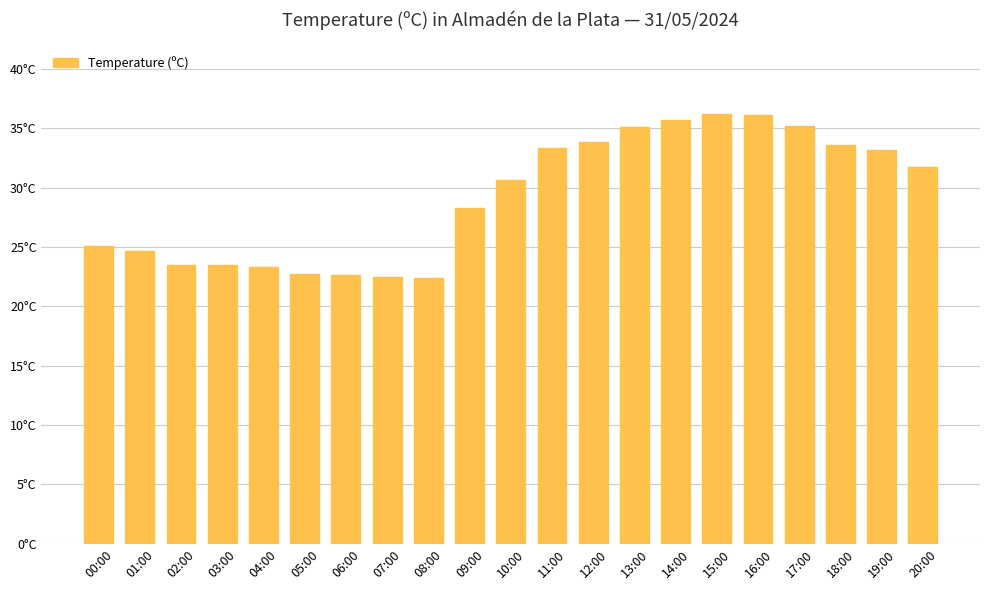

Rank the categories by value from highest to lowest.

15:00, 16:00, 14:00, 17:00, 13:00, 12:00, 18:00, 11:00, 19:00, 20:00, 10:00, 09:00, 00:00, 01:00, 02:00, 03:00, 04:00, 05:00, 06:00, 07:00, 08:00